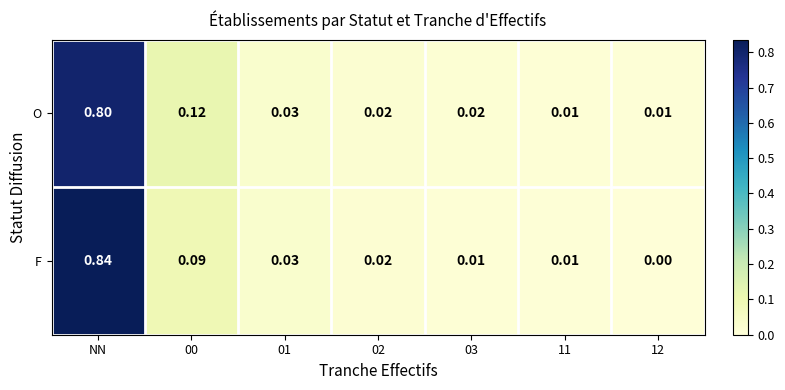

At which category does the chart reach its peak across all series?

NN